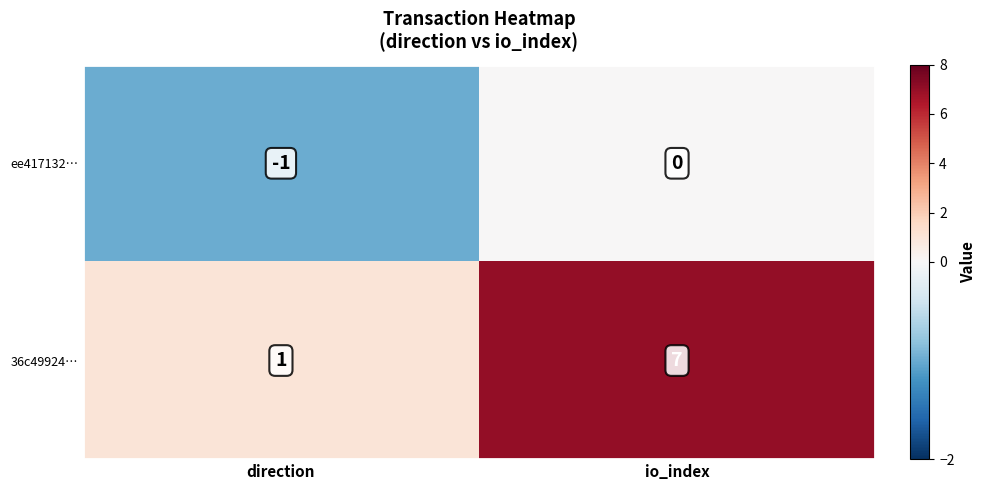

At how many categories does at least one series exceed 4?

1